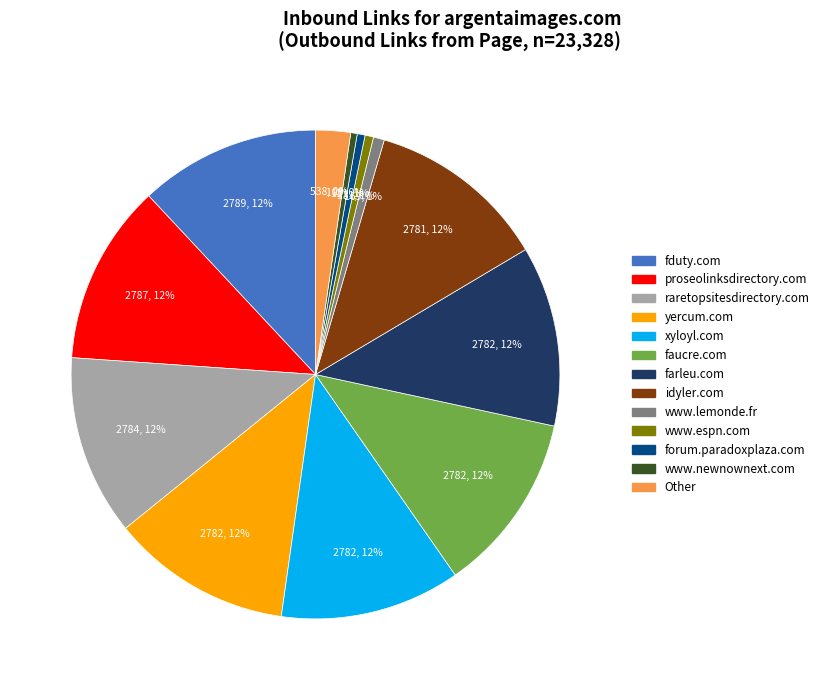

To the nearest percent, what is the average slice percentage?

8%